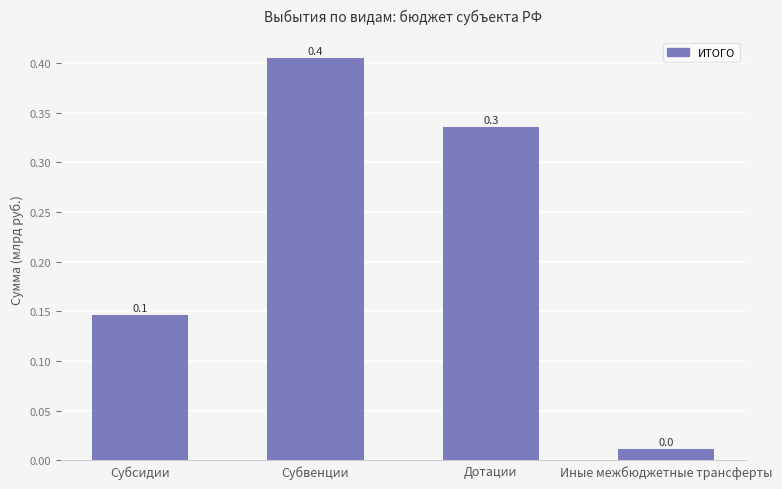

Which category has the lowest value across all series?

Иные межбюджетные трансферты